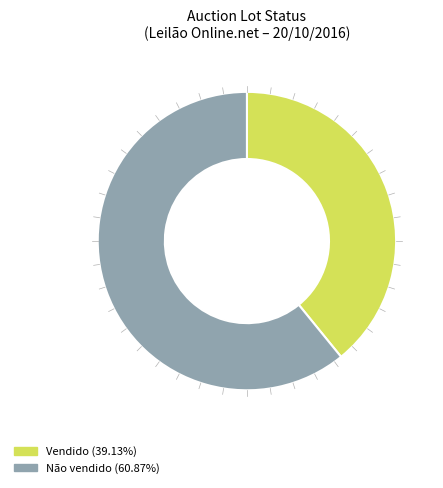

Combined, do Não vendido and Vendido account for over 50%?

Yes